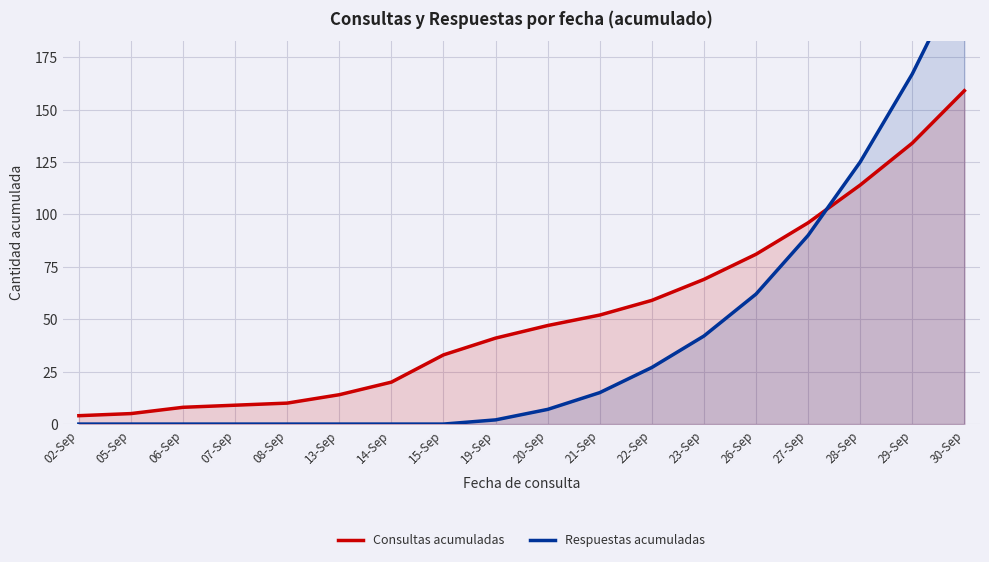

What are all the series names shown in the legend?

Consultas acumuladas, Respuestas acumuladas